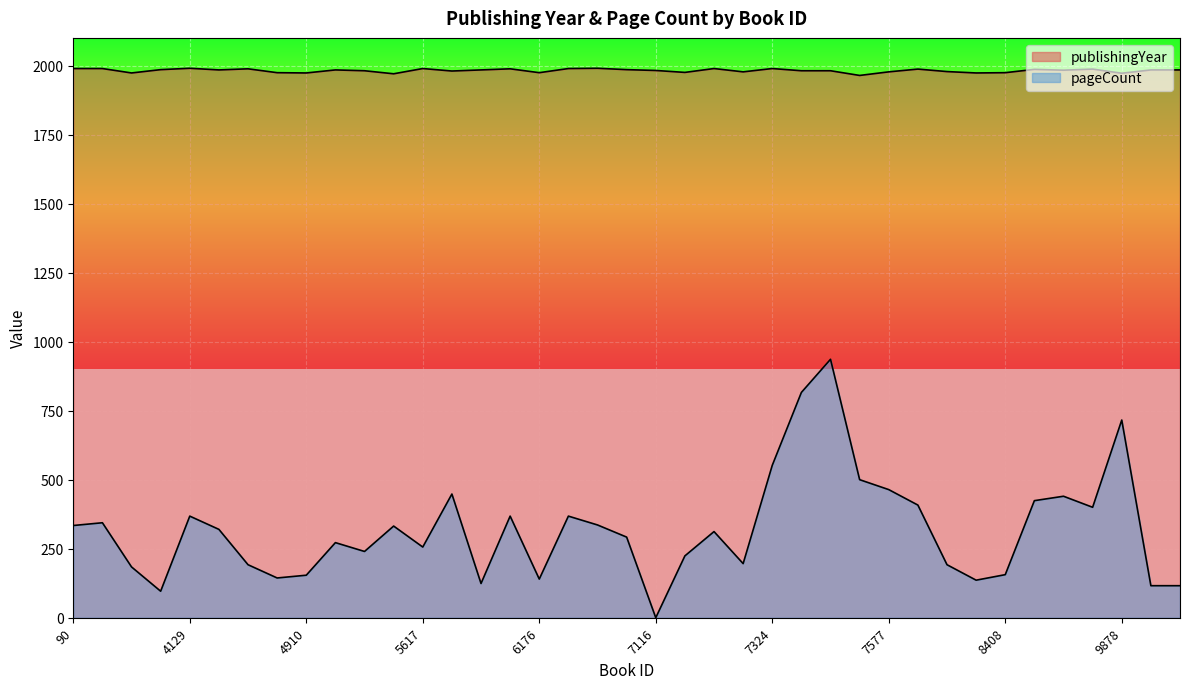

How many series are shown in this chart?

2